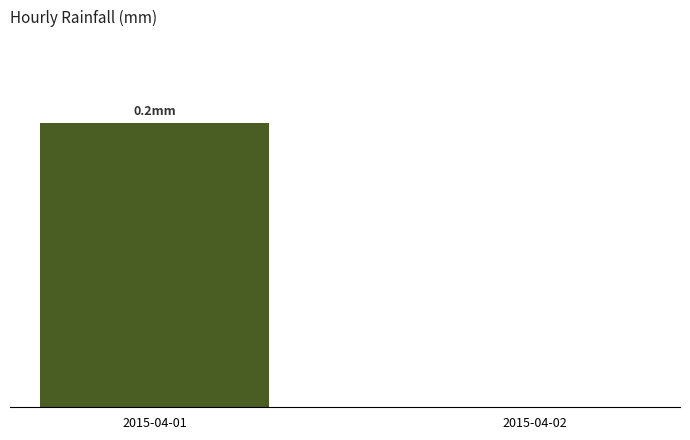

Reading left to right, list all the values displayed in this chart.

0.2	0.0